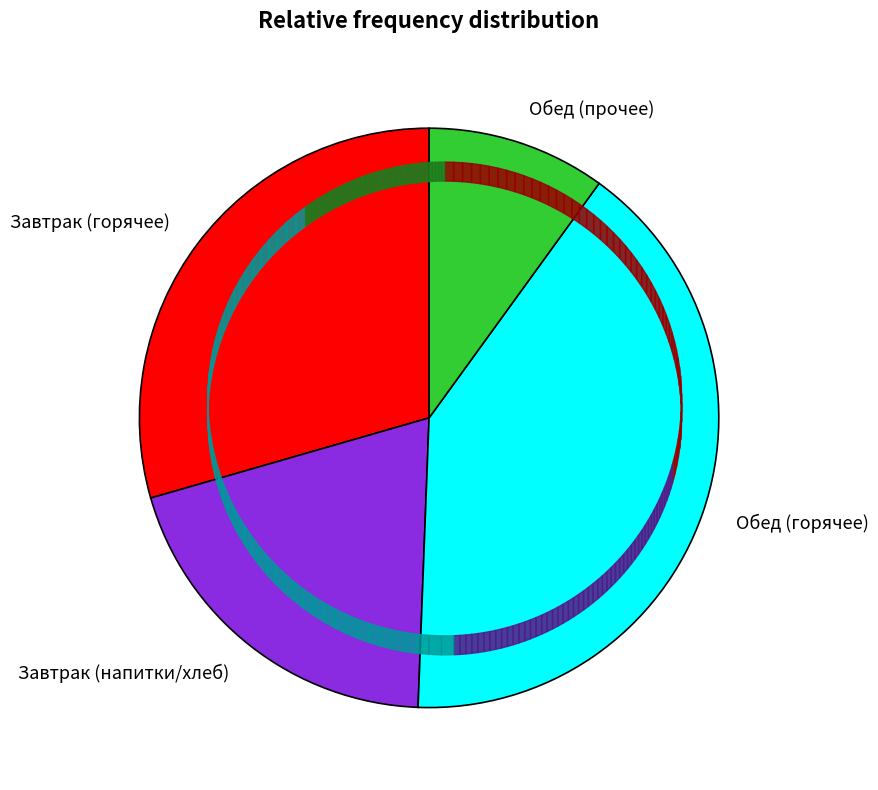

What is the largest slice in the pie chart?

Обед (горячее)